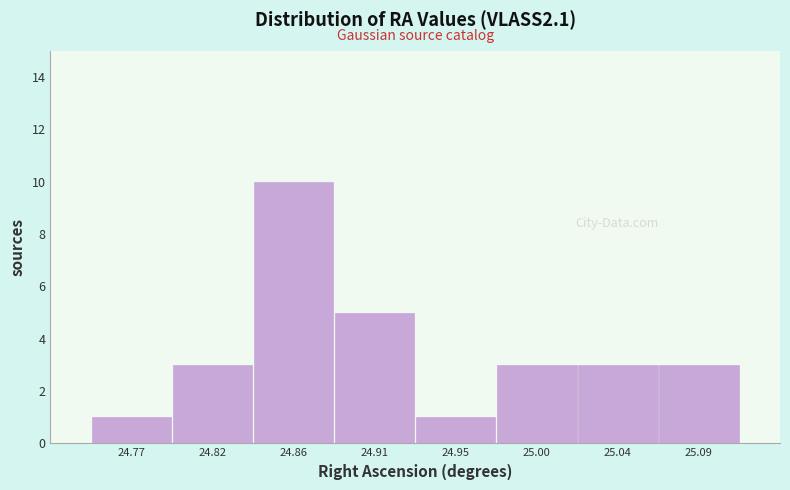

Reading left to right, what are all the values shown in this chart?

1	3	10	5	1	3	3	3